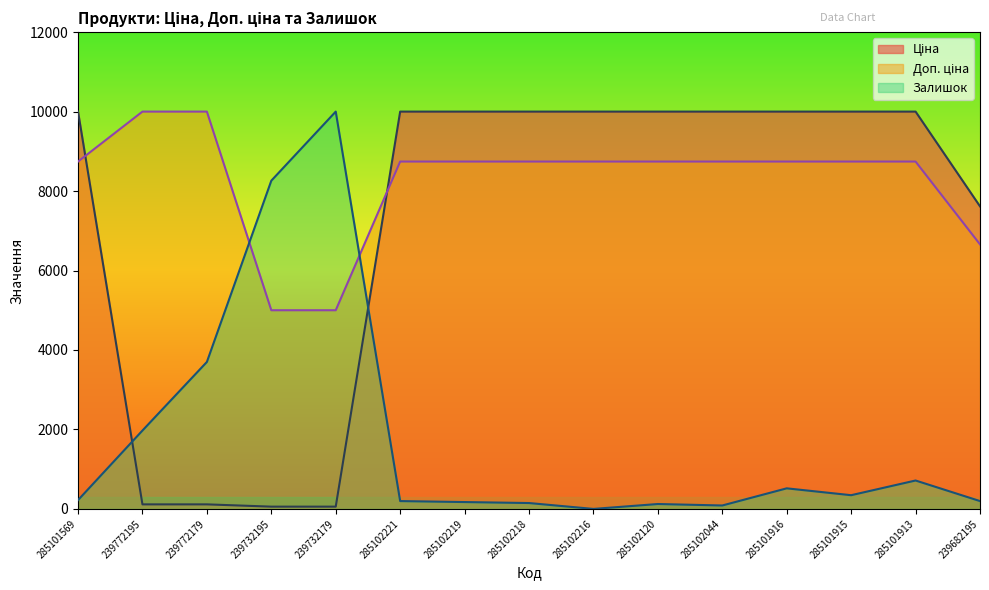

Reading left to right, transcribe all the data shown in this chart.

Ціна: 10000.0	114.4	114.4	57.2	57.2	10000.0	10000.0	10000.0	10000.0	10000.0	10000.0	10000.0	10000.0	10000.0	7615.6
Доп. ціна: 8742.4	10000.0	10000.0	5000.4	5000.4	8742.4	8742.4	8742.4	8742.4	8742.4	8742.4	8742.4	8742.4	8742.4	6657.9
Залишок: 221.9	1972.9	3699.1	8261.4	10000.0	197.3	172.6	148.0	0.0	123.3	86.3	517.9	345.3	715.2	197.3